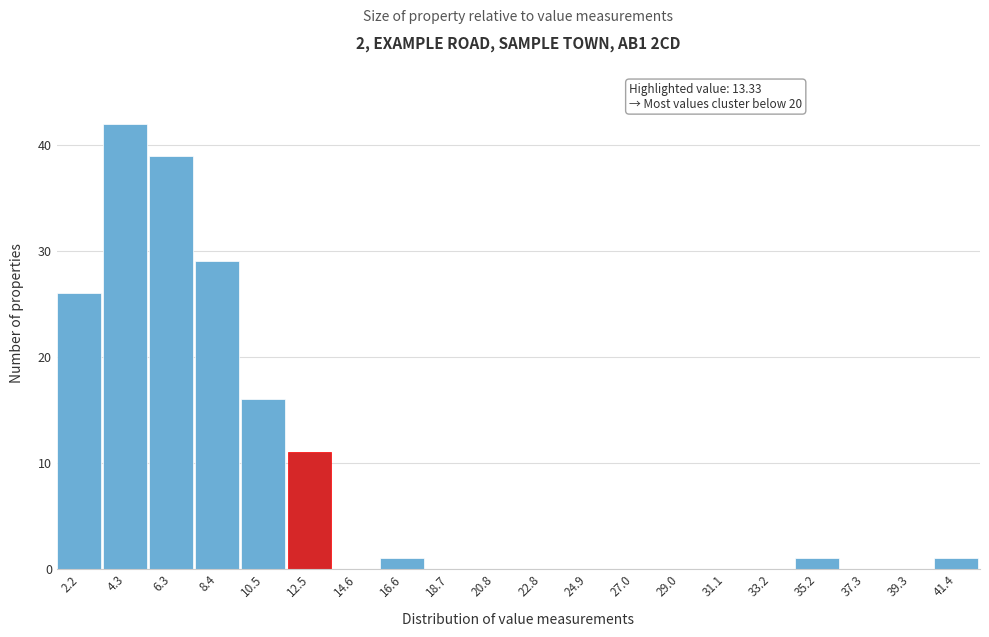

Reading left to right, what are all the values shown in this chart?

2.2=26	4.3=42	6.3=39	8.4=29	10.5=16	12.5=11	14.6=0	16.6=1	18.7=0	20.8=0	22.8=0	24.9=0	27.0=0	29.0=0	31.1=0	33.2=0	35.2=1	37.3=0	39.3=0	41.4=1